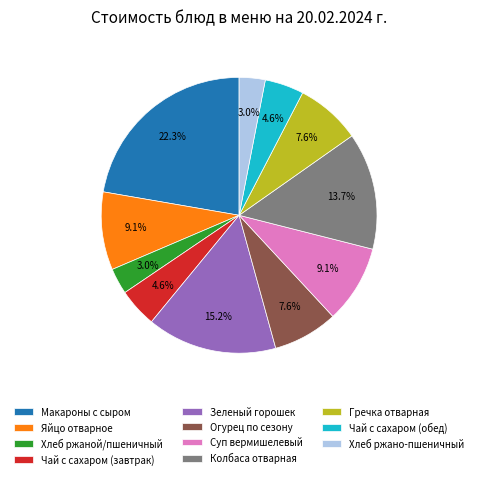

How many segments does this pie chart have?

11